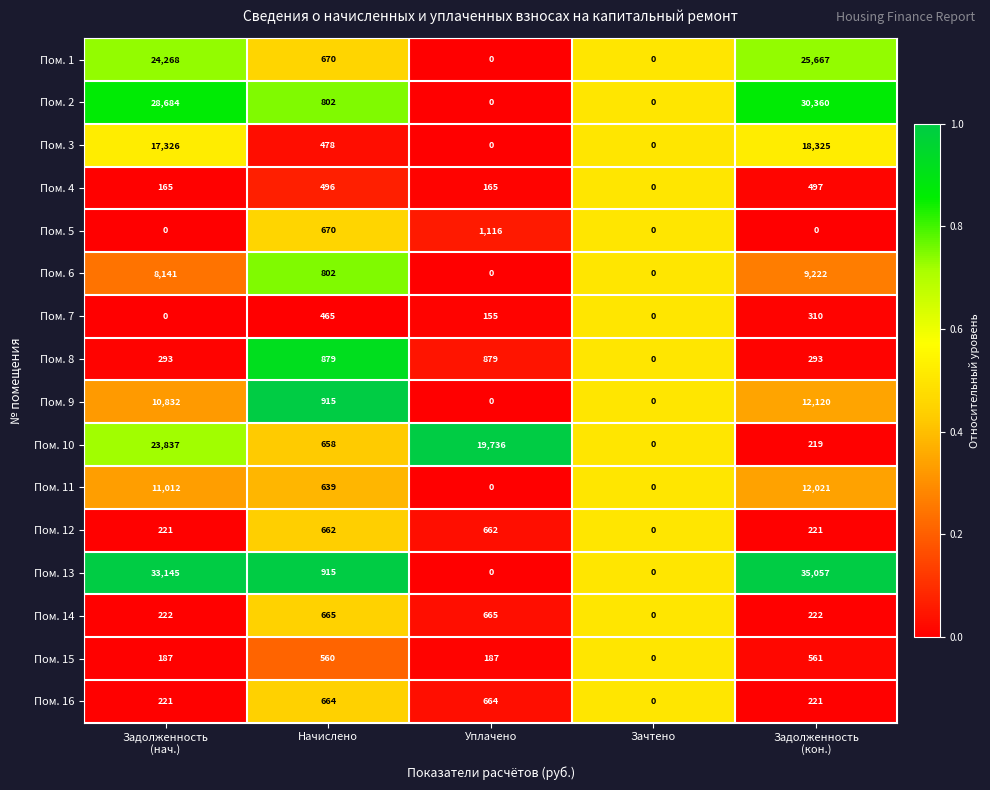

Which series has the widest spread of values?

Пом. 13